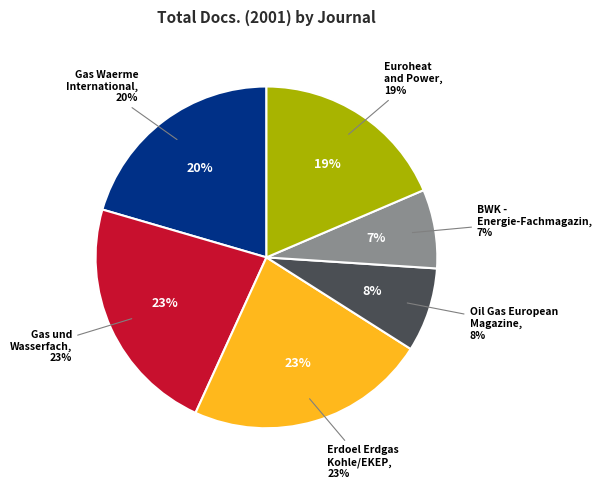

How many slices are in this pie chart?

6